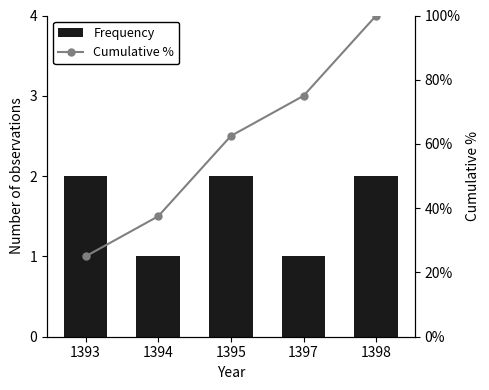

The value of Frequency at 1397 is 1.6. True or false?

False